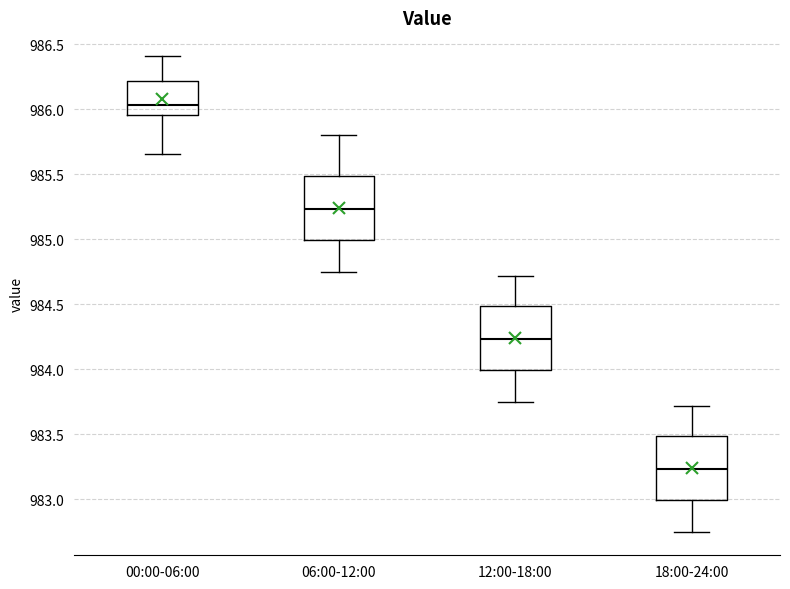

Which box has the lowest median line?

18:00-24:00